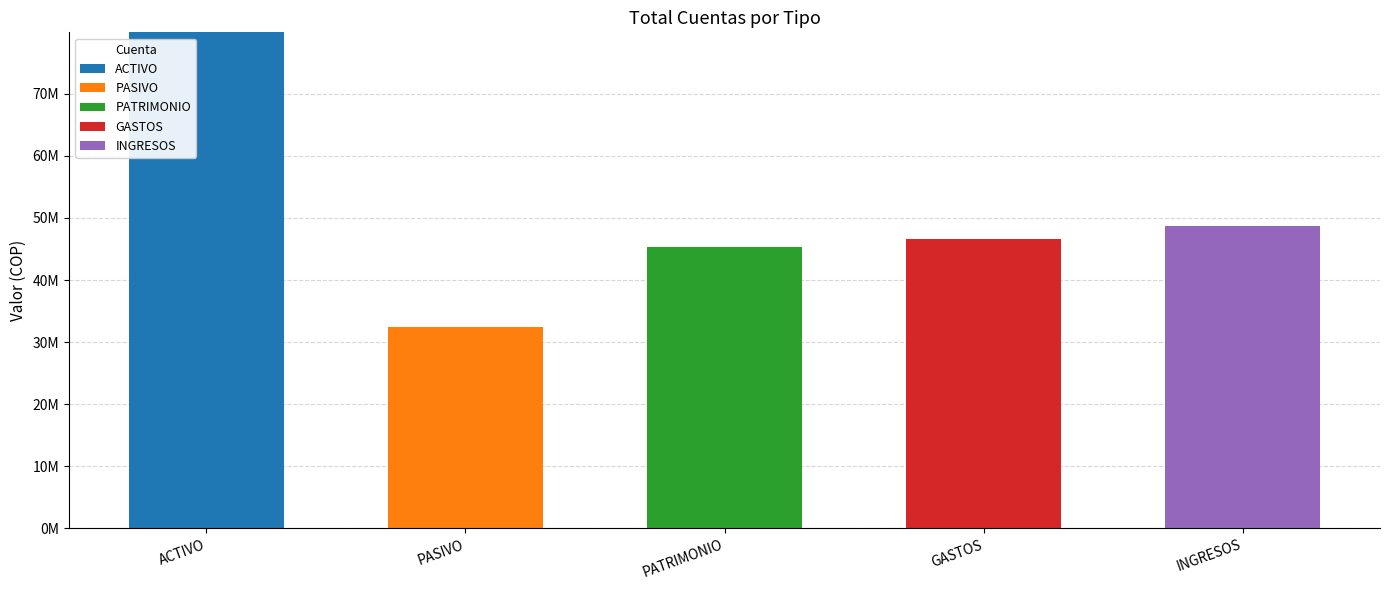

Does the chart contain stacked bars?

Yes